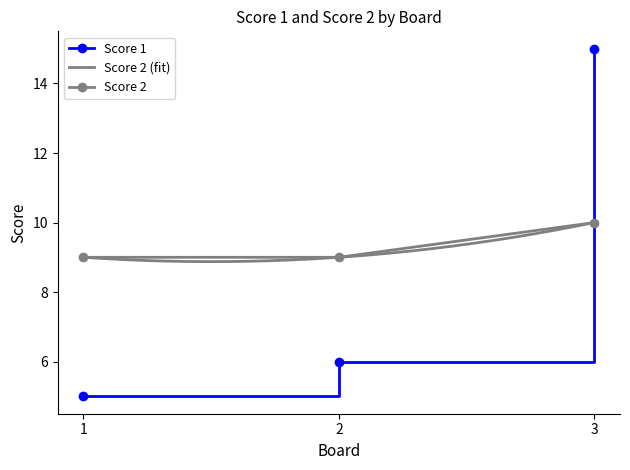

Which category has the highest value in the Score 1 series?

3